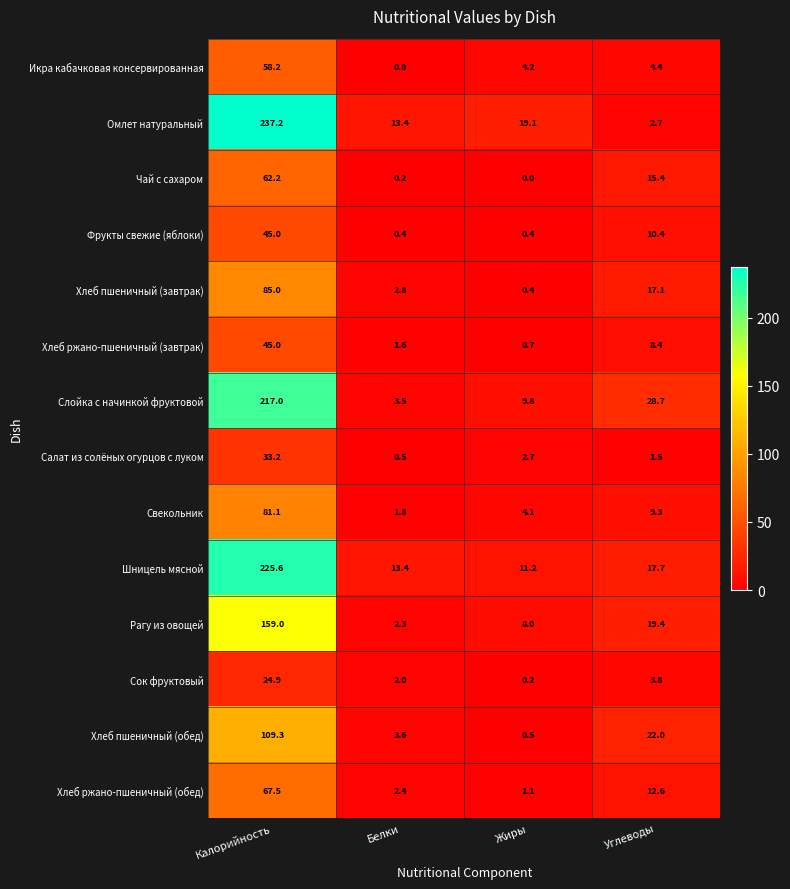

Between Калорийность and Жиры, which series saw the biggest shift?

Омлет натуральный